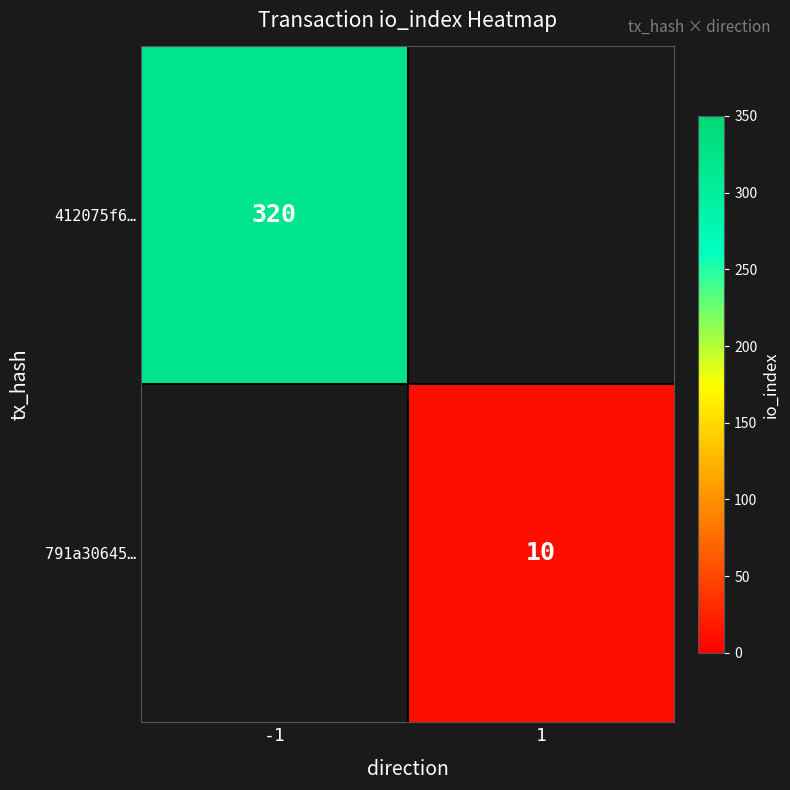

Is the value of 412075f6… at -1 greater than the value of 791a30645… at 1?

Yes